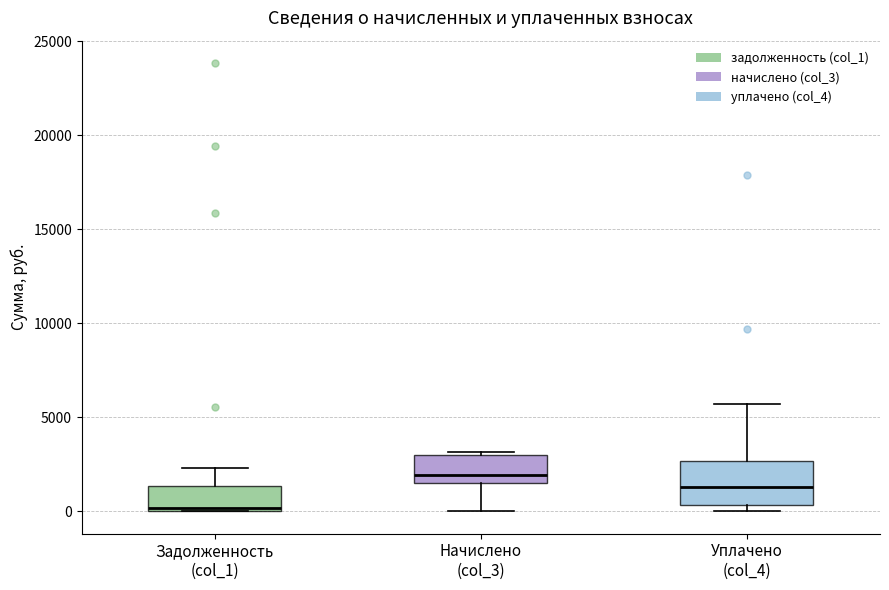

Which box is the tallest, from its lower edge to its upper edge?

Уплачено (col_4)